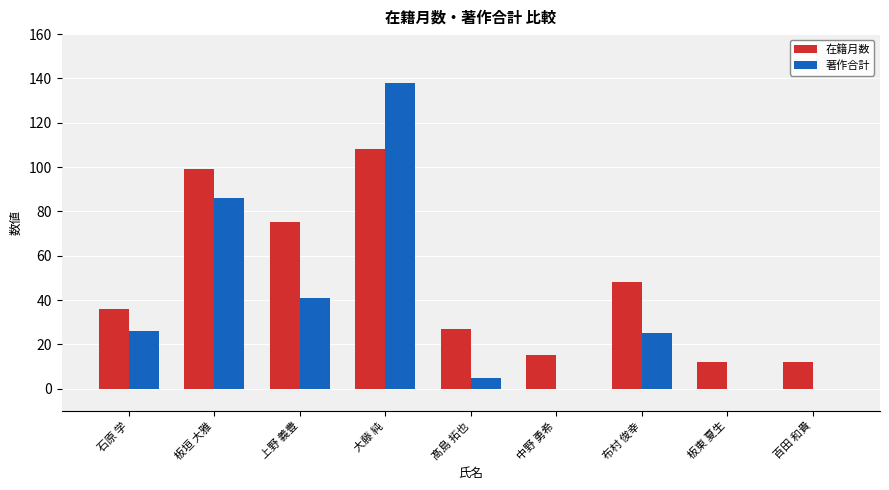

The value of 在籍月数 at 石原 学 is 36. True or false?

True